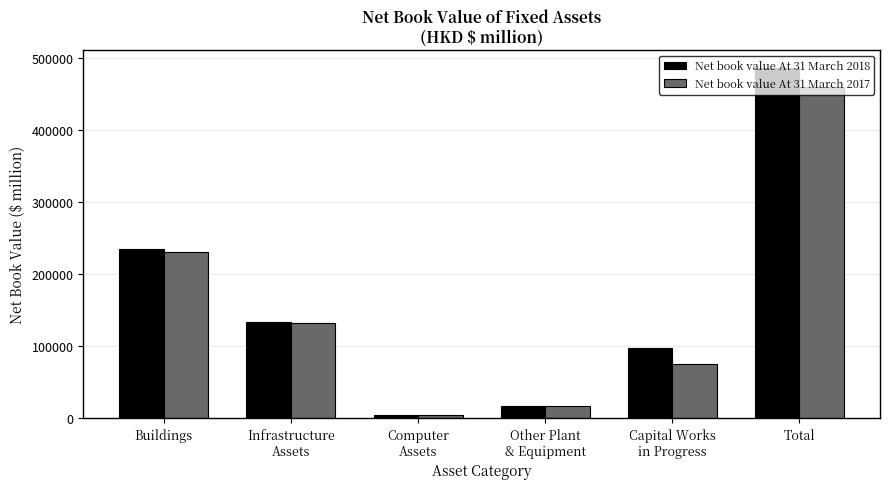

Which category has the highest value across all series?

Total